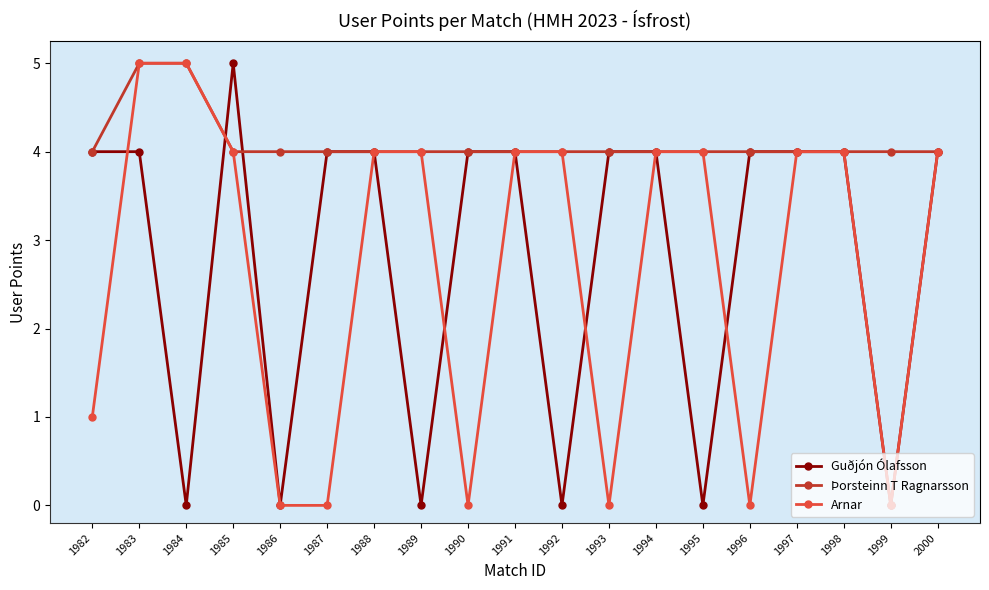

What is the maximum value shown in the chart?

5